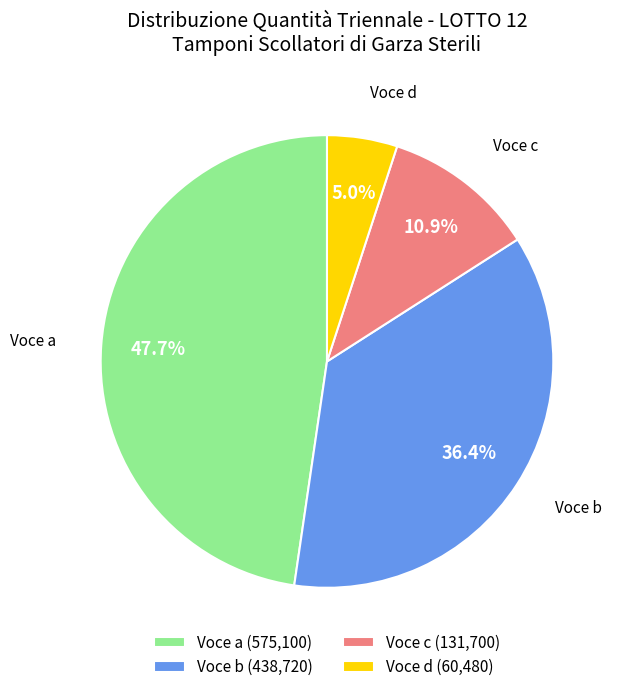

Between Voce c (131,700) and Voce b (438,720), which is larger?

Voce b (438,720)